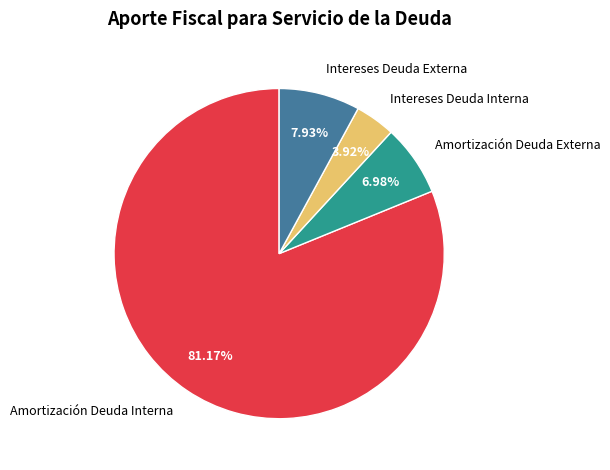

How many segments does this pie chart have?

4